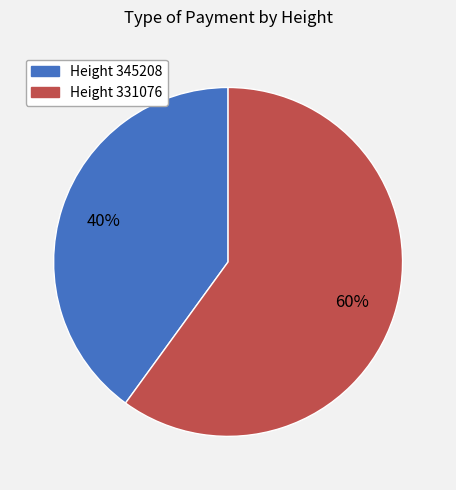

Does any single category account for the majority?

Yes